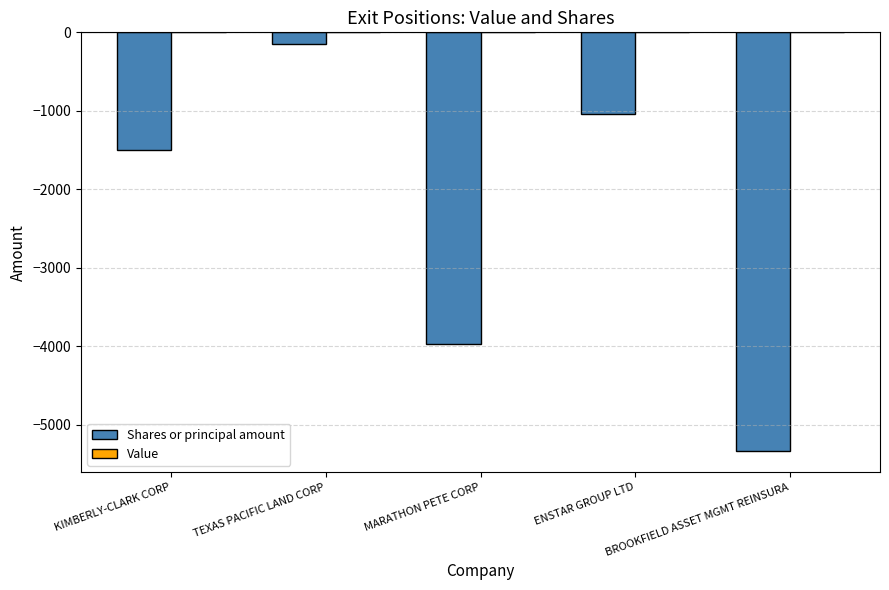

What is the value of the 4th bar from the left?

-1042